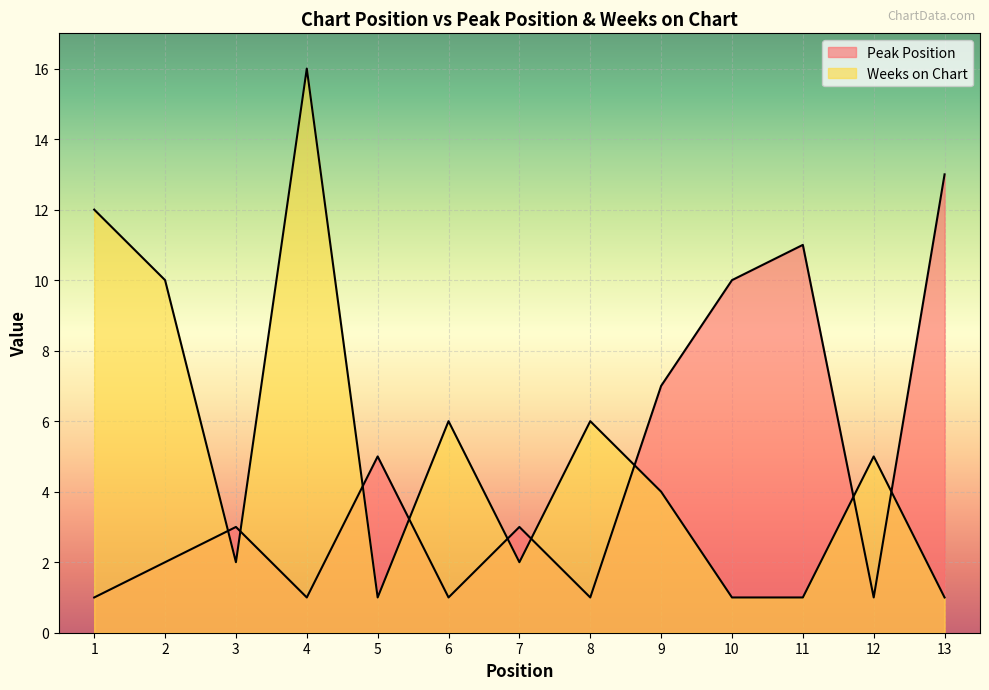

How many categories are shown in the chart?

13